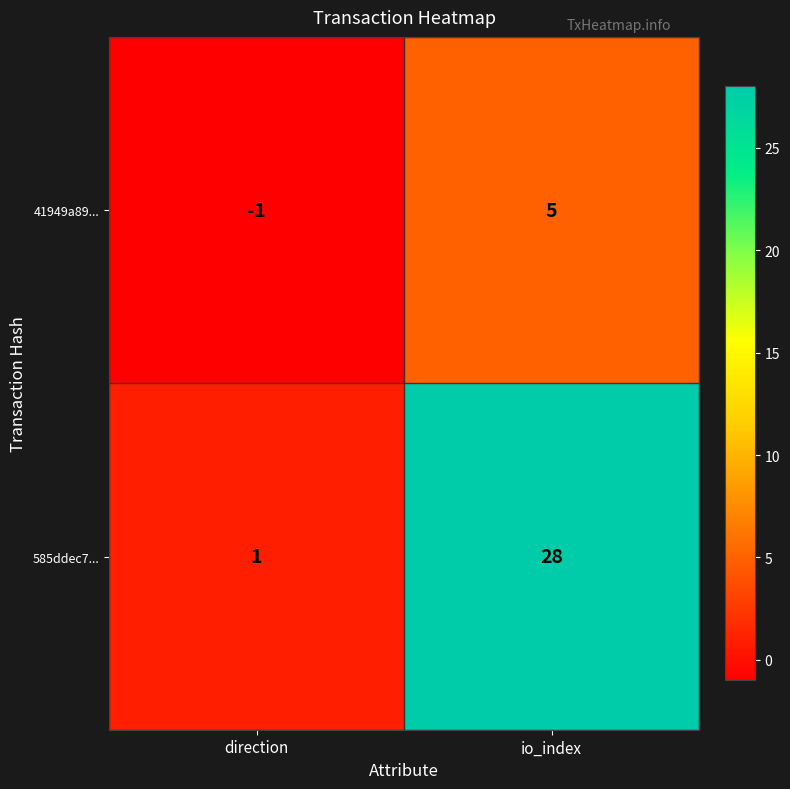

Reading left to right, extract all data points from this chart.

41949a89...: -1	5
585ddec7...: 1	28